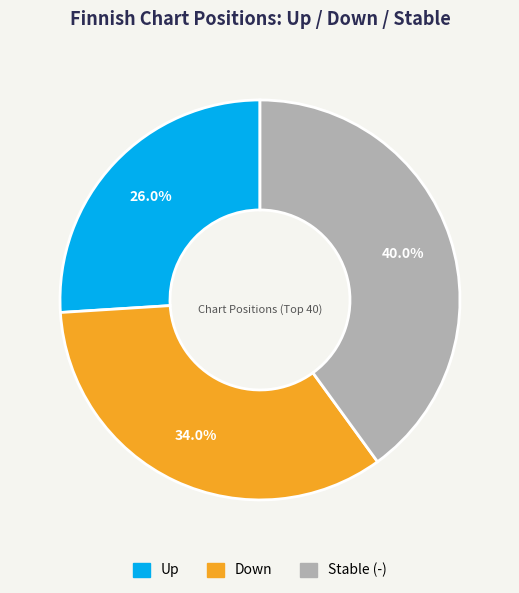

Is there a majority slice in this chart?

No